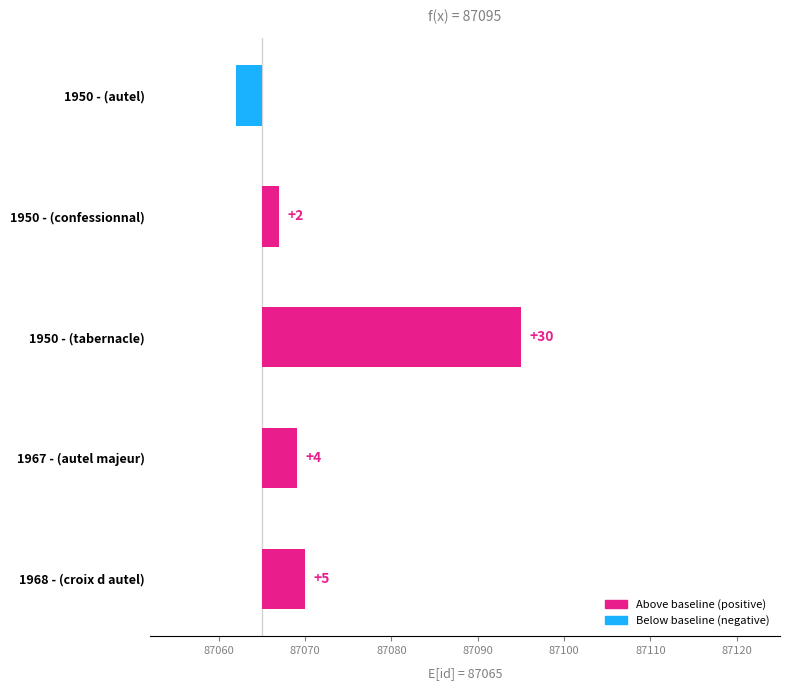

What is the value of the 5th bar from the left?

5